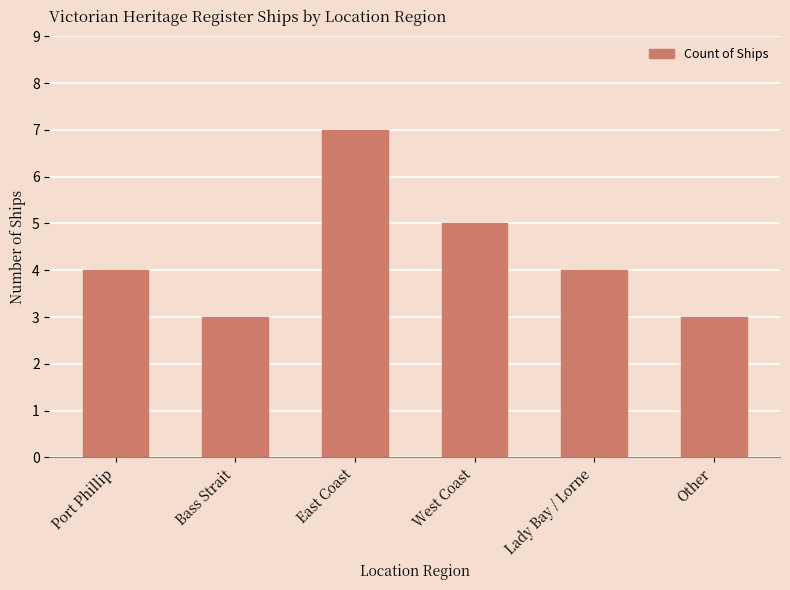

What is the value of the 2nd bar from the left?

3